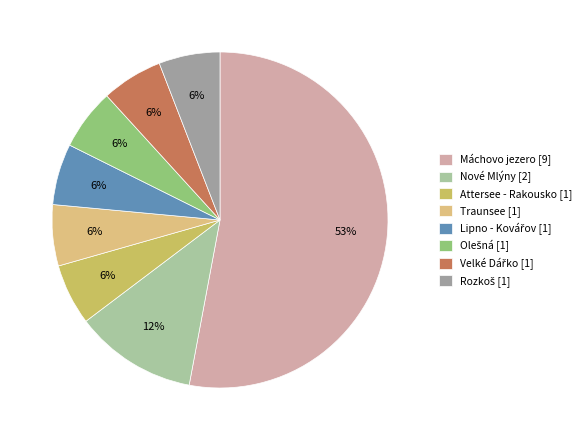

Which has a higher value, Nové Mlýny or Traunsee?

Nové Mlýny